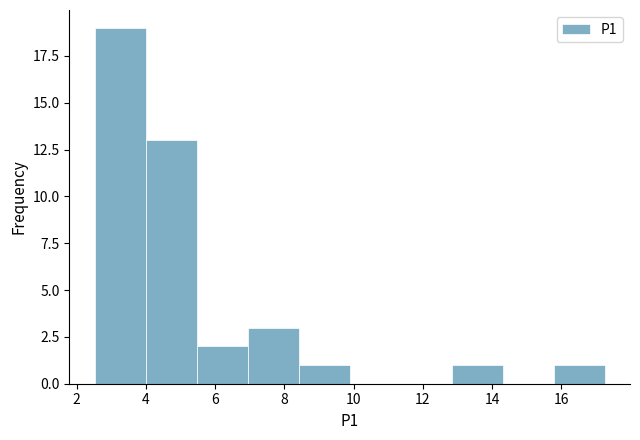

How tall is the bar that spans 7.0 to 8.4 on the x-axis? Neither the bar edges nor the heights are printed on the chart, so give them approximately, as read against the axes.

3